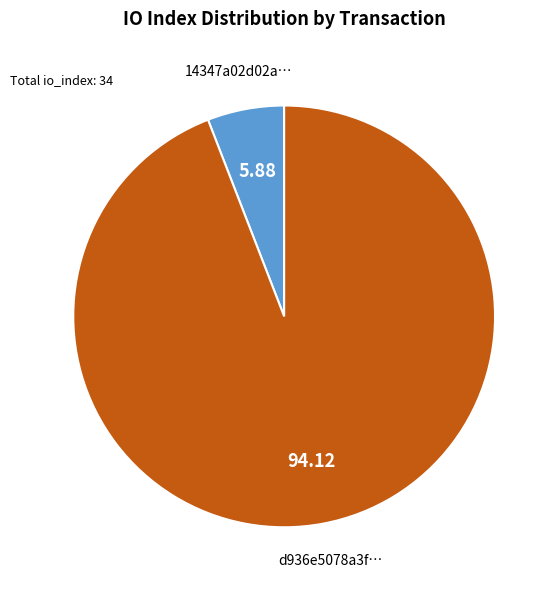

Which slice is the largest?

d936e5078a3f…